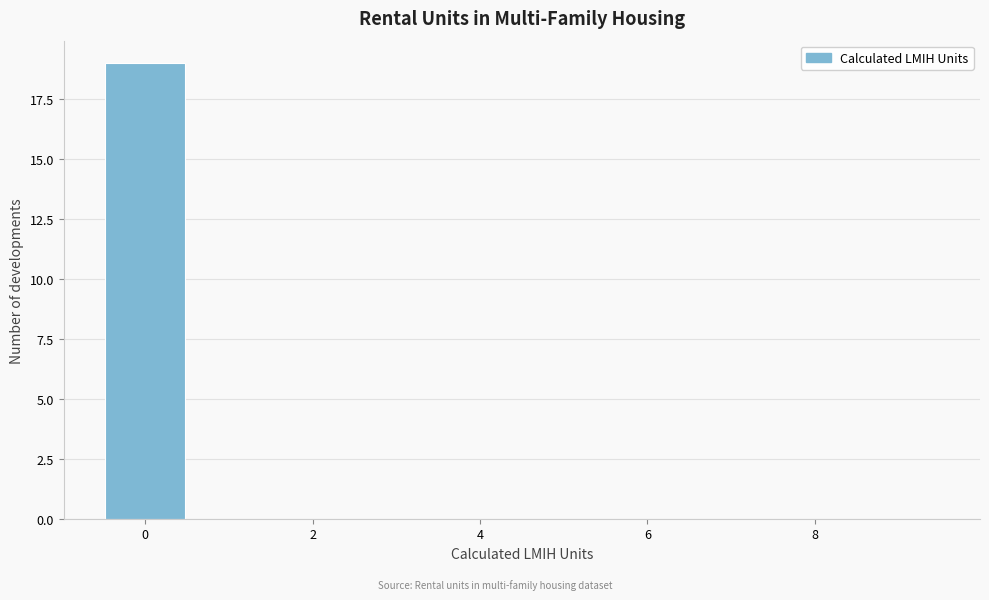

Reading left to right, transcribe this chart: for each bar, give the range it covers on the x-axis and its height. Neither the bar edges nor the heights are printed on the chart, so give them approximately, as read against the axes.

-0.5 to 0.5: 19
0.5 to 1.5: 0
1.5 to 2.5: 0
2.5 to 3.5: 0
3.5 to 4.5: 0
4.5 to 5.5: 0
5.5 to 6.5: 0
6.5 to 7.5: 0
7.5 to 8.5: 0
8.5 to 9.5: 0